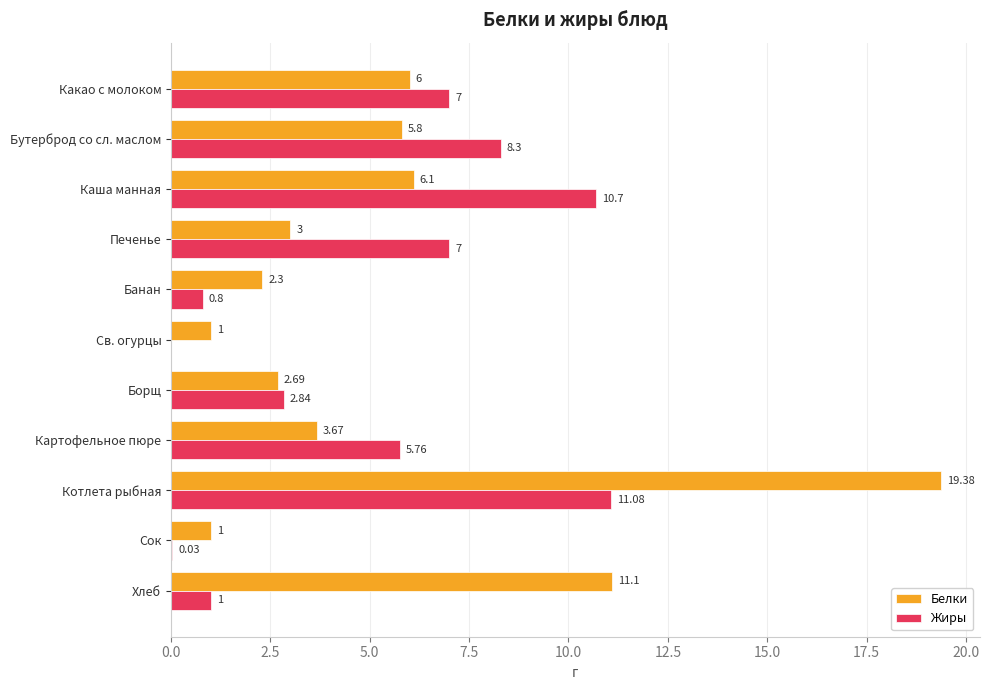

At which label does Жиры reach its peak?

Котлета рыбная